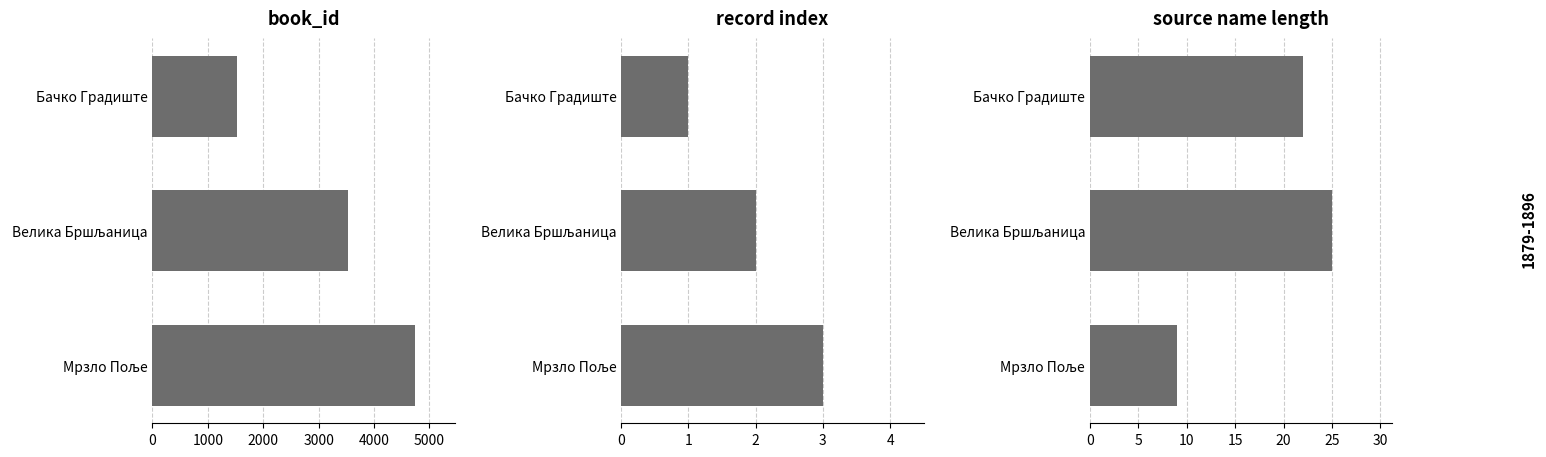

How many bars are there in total?

9